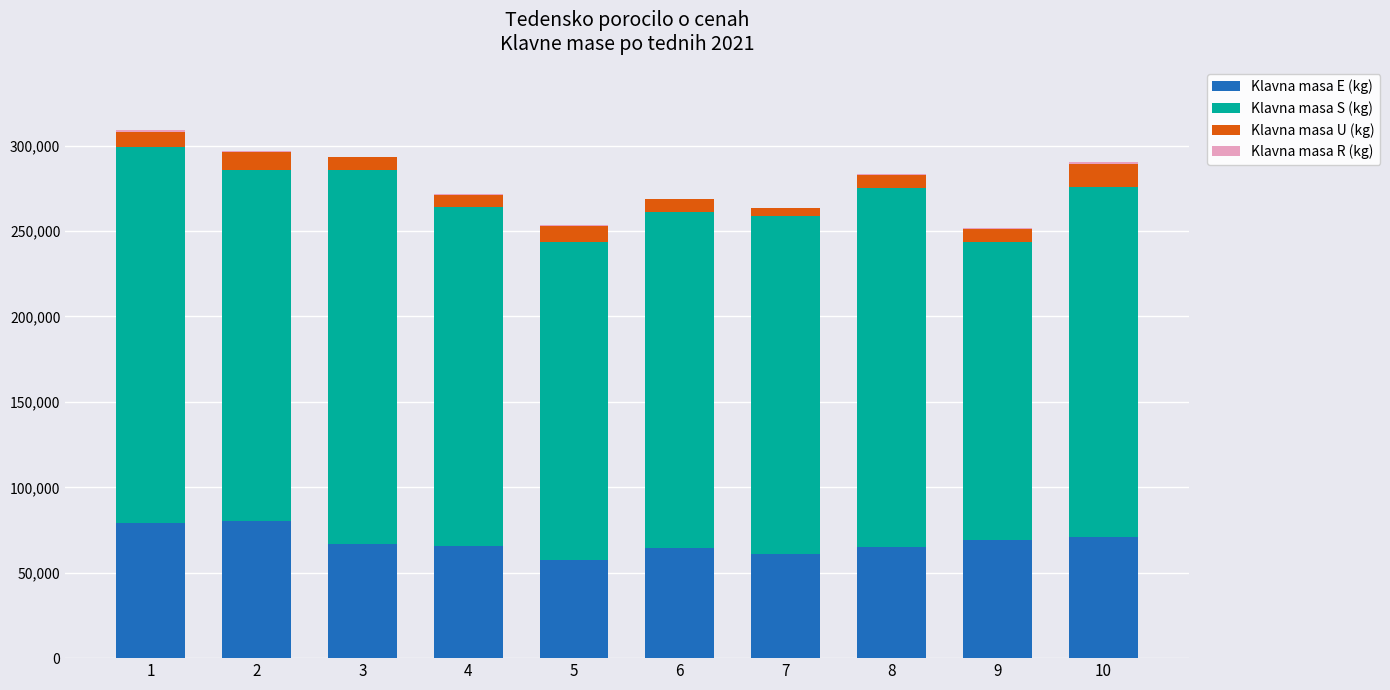

The value of Klavna masa E (kg) at 7 is 41165. True or false?

False